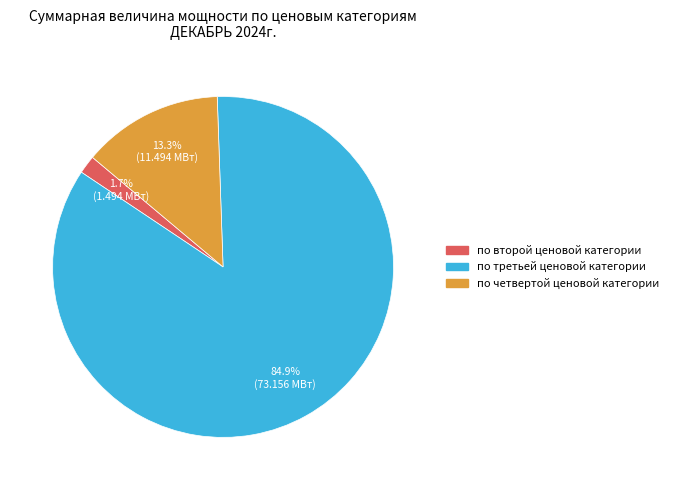

Rank the categories by value from lowest to highest.

по второй ценовой категории, по четвертой ценовой категории, по третьей ценовой категории